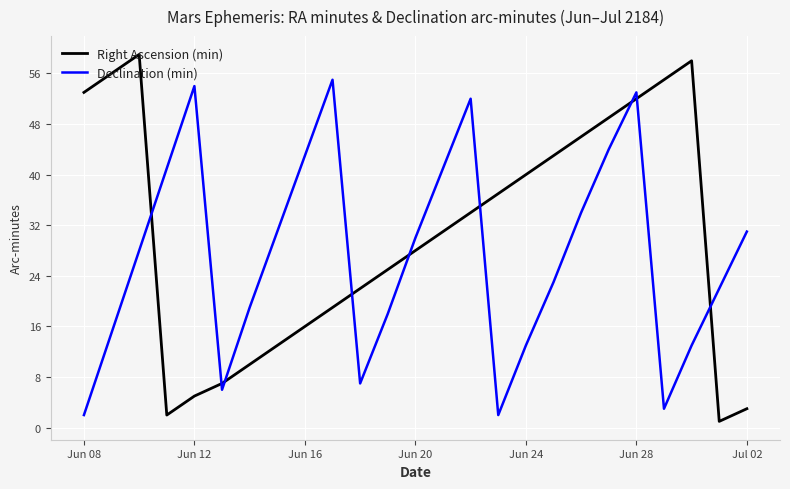

Which series has the largest total across all categories?

Right Ascension (min)